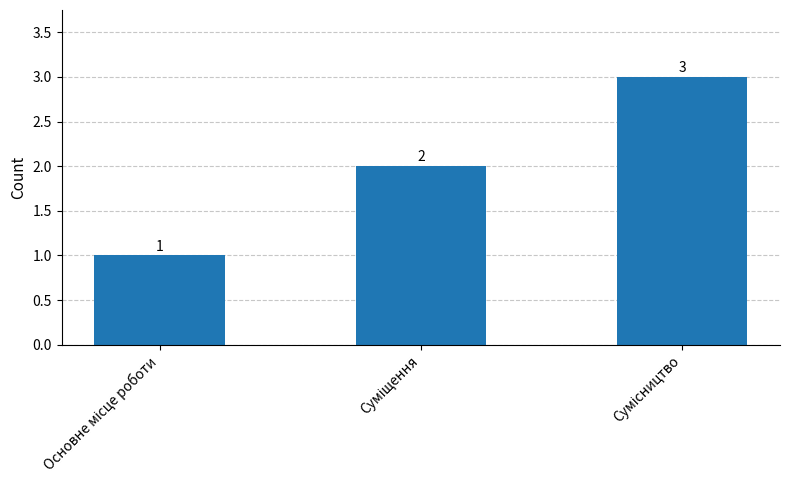

What is the sum of all values?

6